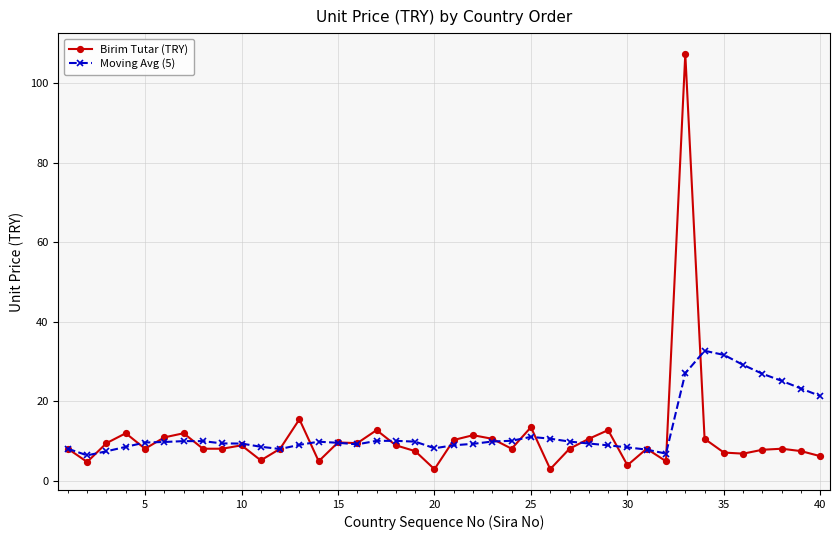

How many categories are shown in the chart?

40